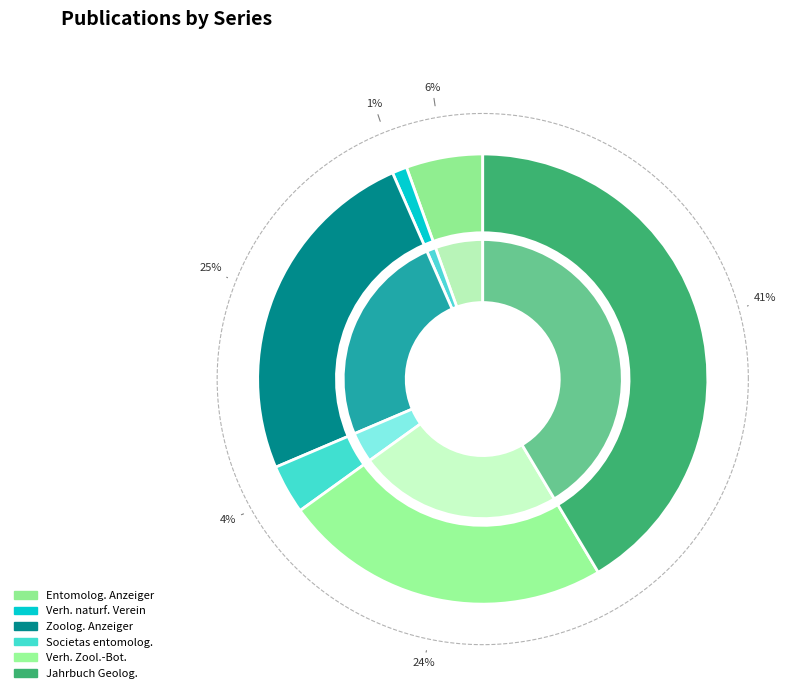

Which category has the smallest portion of the pie?

Verhandlungen des naturforschenden Vereins